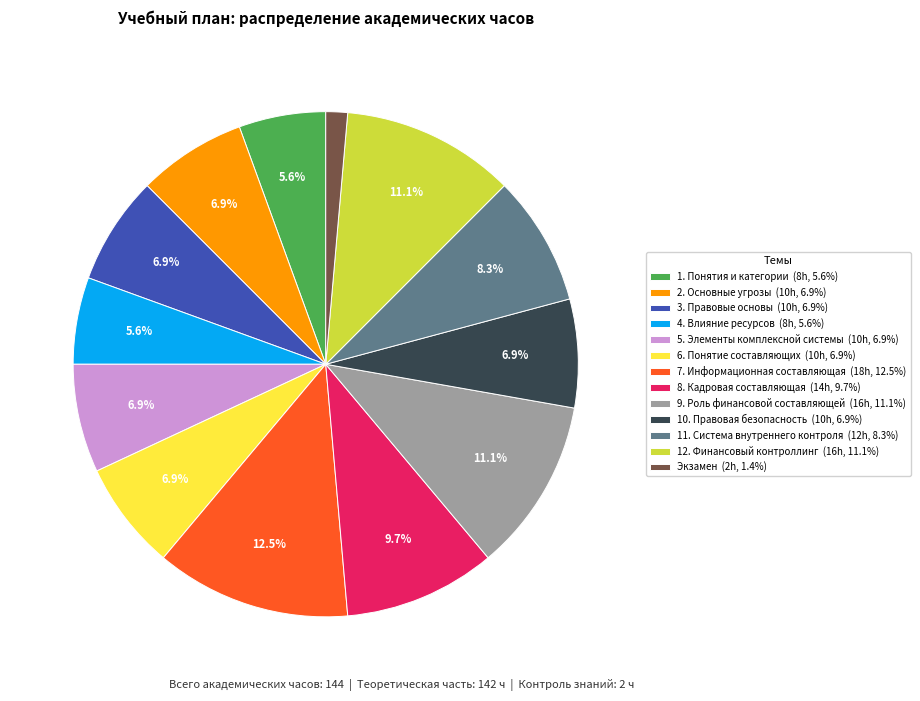

Which slice is the largest?

7. Информационная составляющая